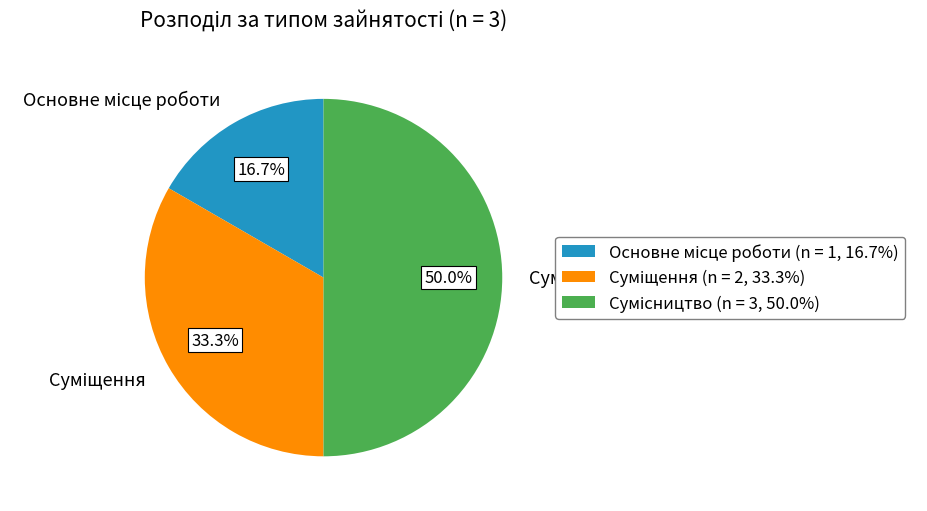

To the nearest percent, what portion does Суміщення represent?

33%